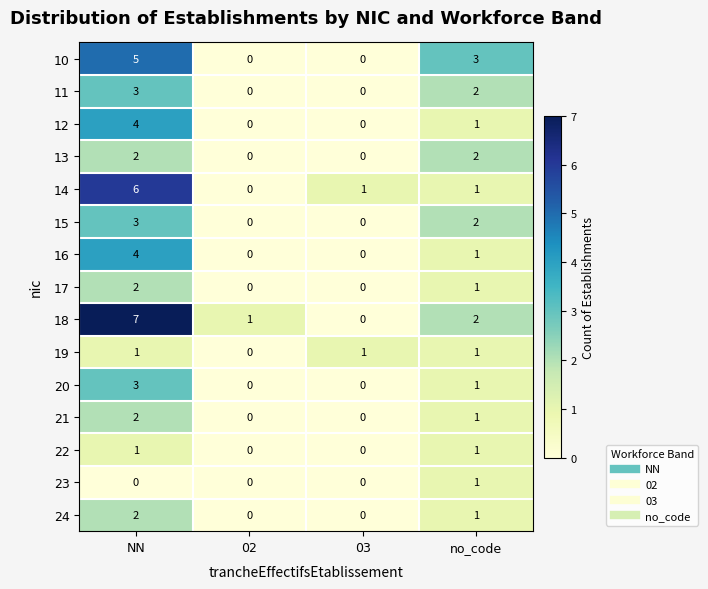

How many values in the 22 series are below 1?

2